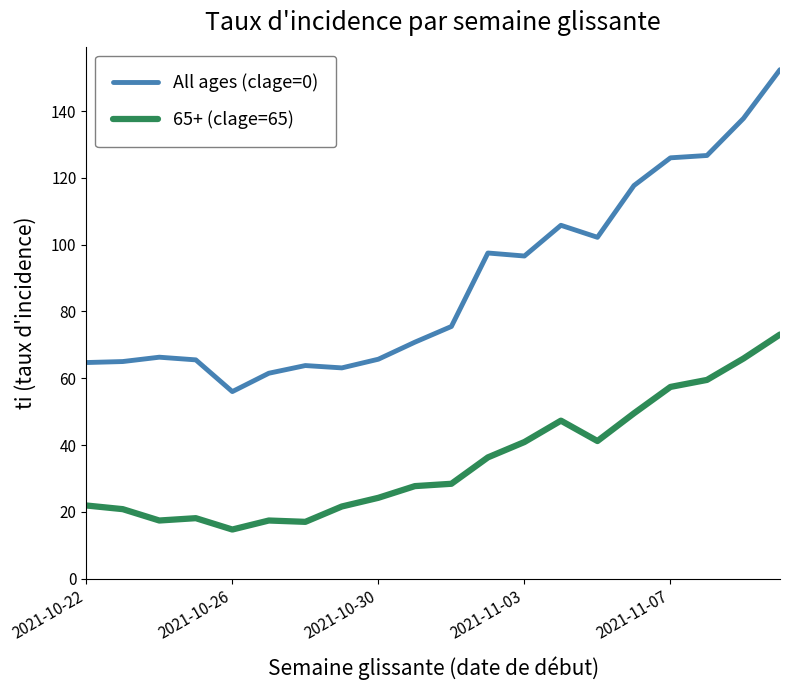

List the series in order of their overall mean, lowest first.

65+ (clage=65), All ages (clage=0)